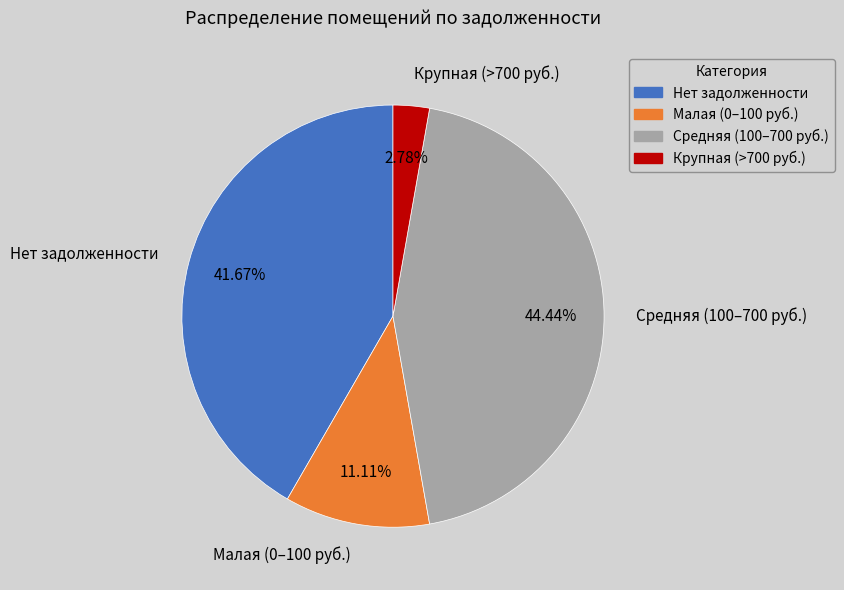

To the nearest percent, what is the average slice percentage?

25%